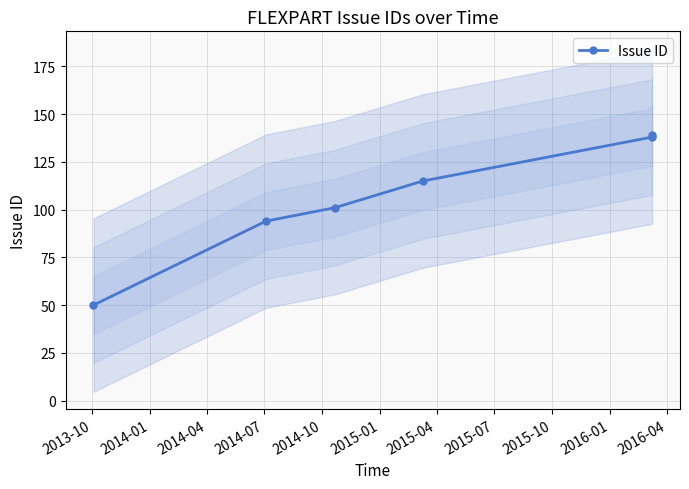

Is it true that the value at 2013-10 is 19?

False